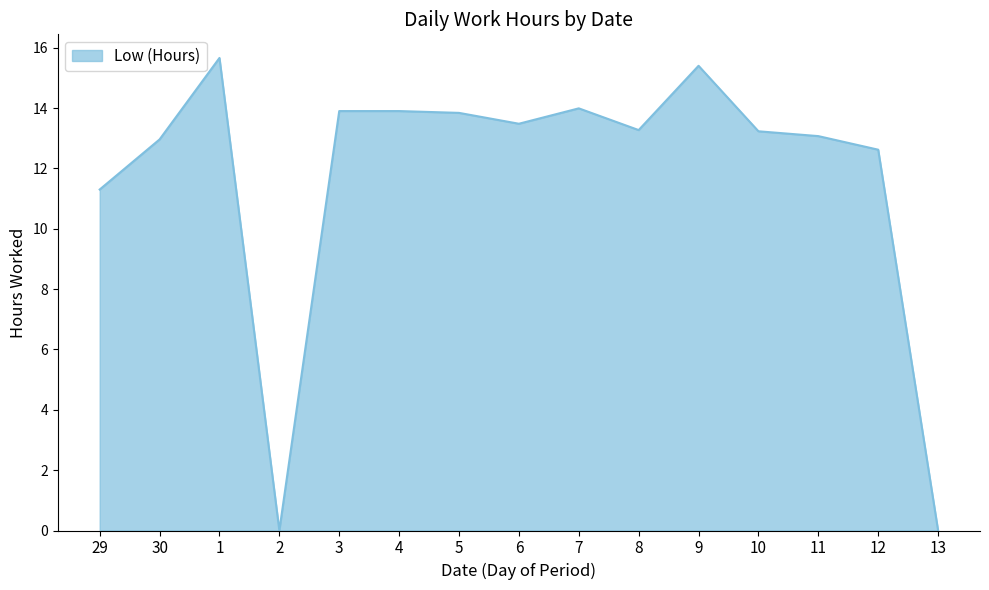

Is it true that the value at 7 is 14.0?

True